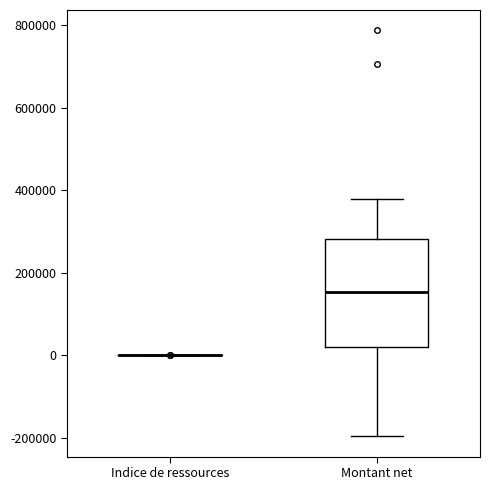

Reading left to right, transcribe this box plot: for each box, give where its median line is, the range the box spans, and where its two whiskers end, as read against the y-axis. The values are not printed on the chart, so give them approximately, as read against the axis.

Indice de ressources: box collapsed to a line at 0, whiskers 0 to 0
Montant net: median 160000, box 20000 to 280000, whiskers -200000 to 380000